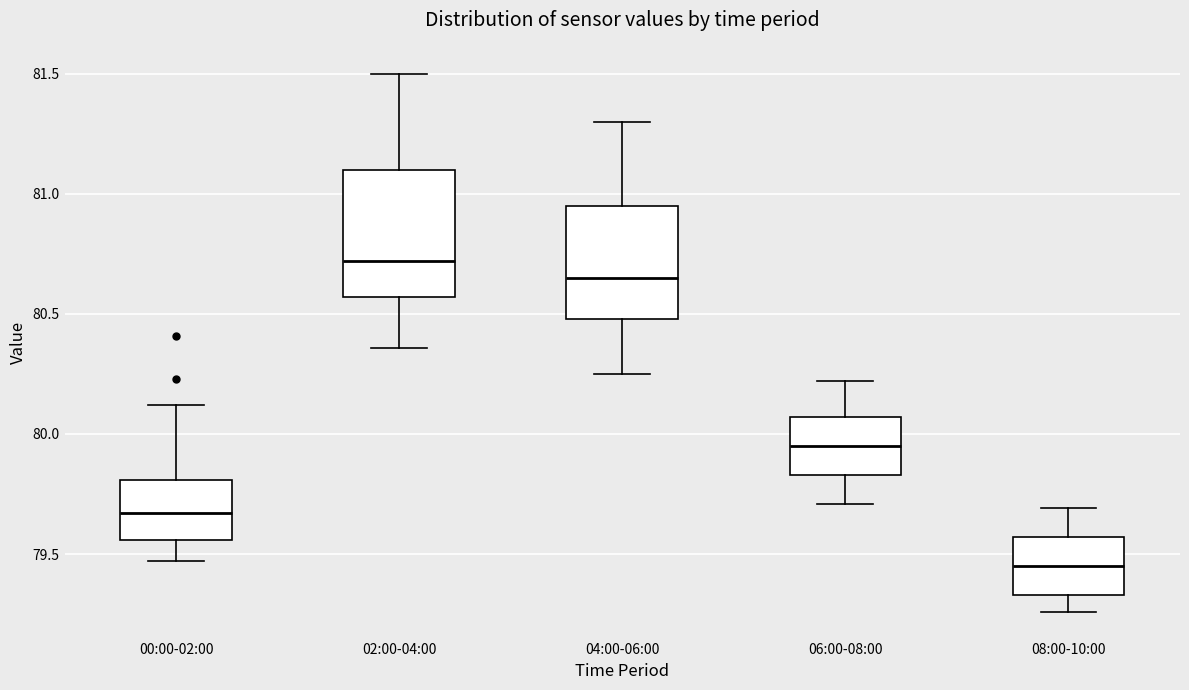

Which box has the highest median line?

02:00-04:00